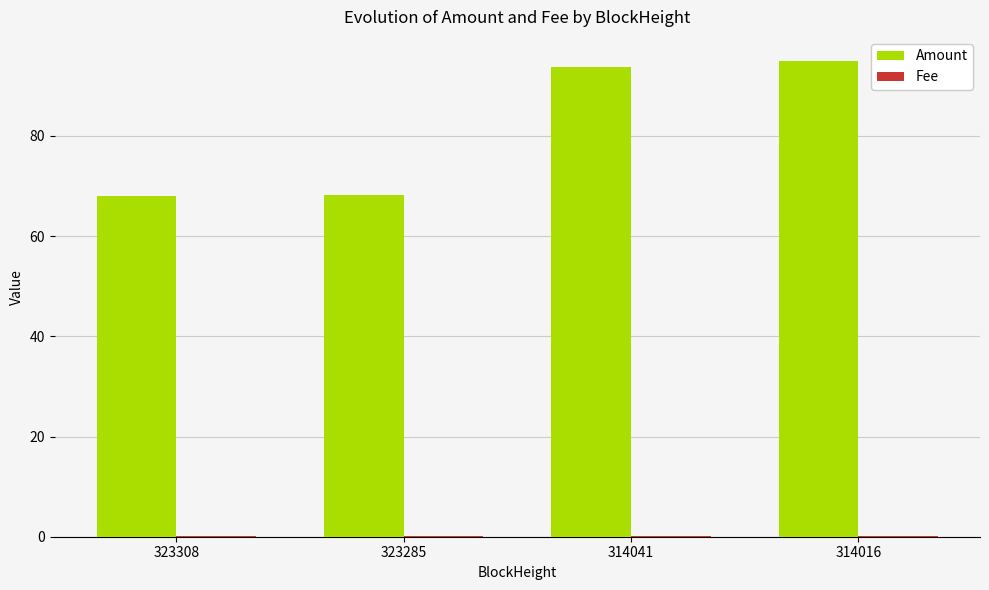

How many categories are shown in the chart?

4